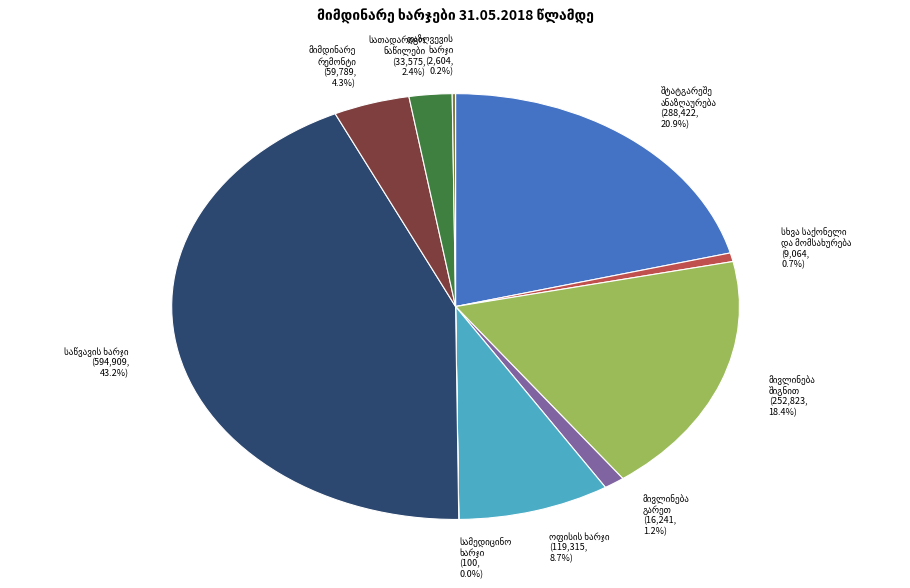

Is there a majority slice in this chart?

No